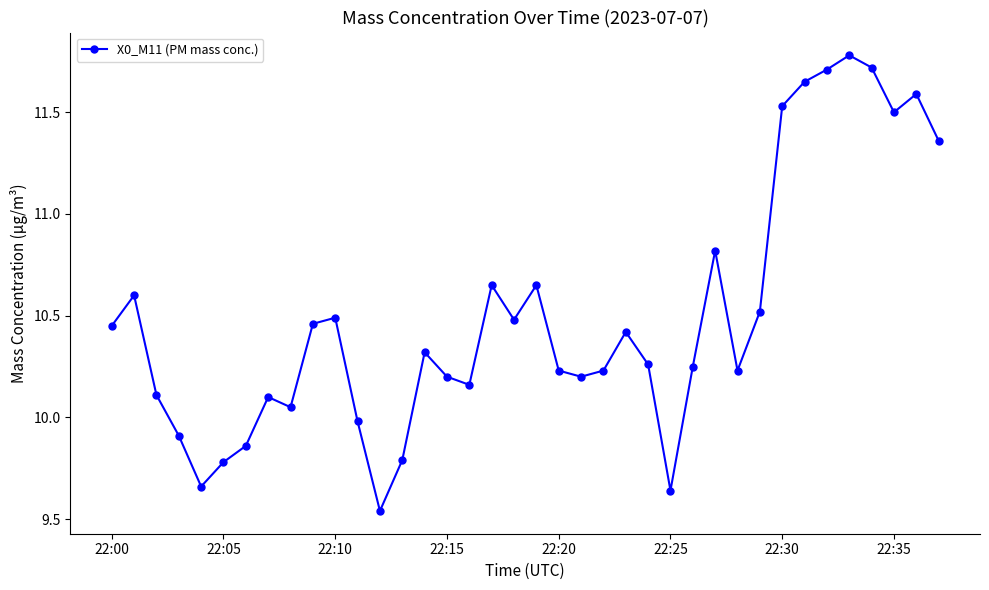

What is the maximum value shown in the chart?

11.8